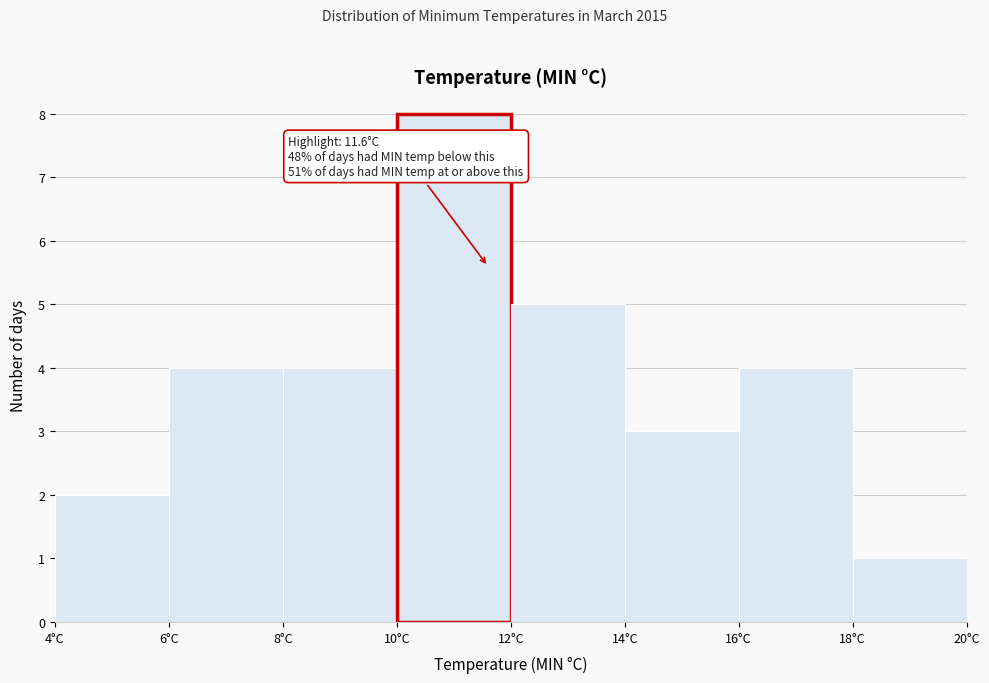

Which range on the x-axis has the tallest bar?

10 to 12